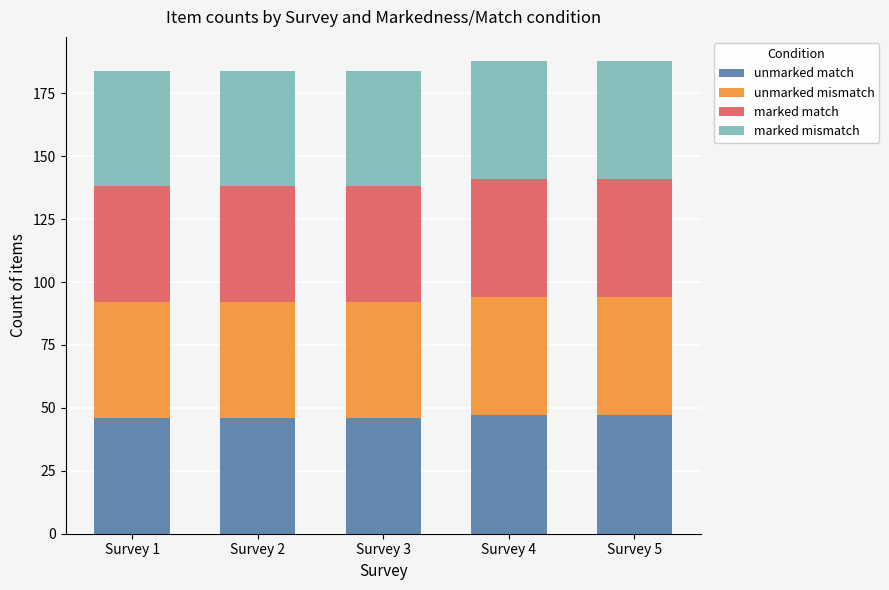

What is the total value across all series at Survey 4?

188